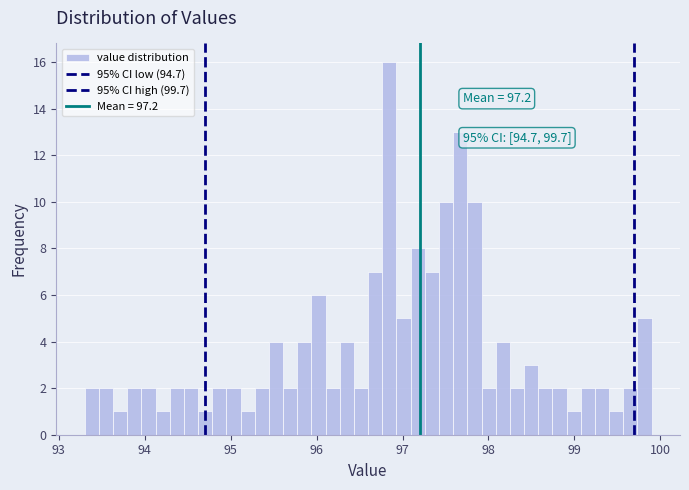

Around what value on the x-axis is the tallest bar? Give the approximate position of its centre, as read against the axis.

96.8